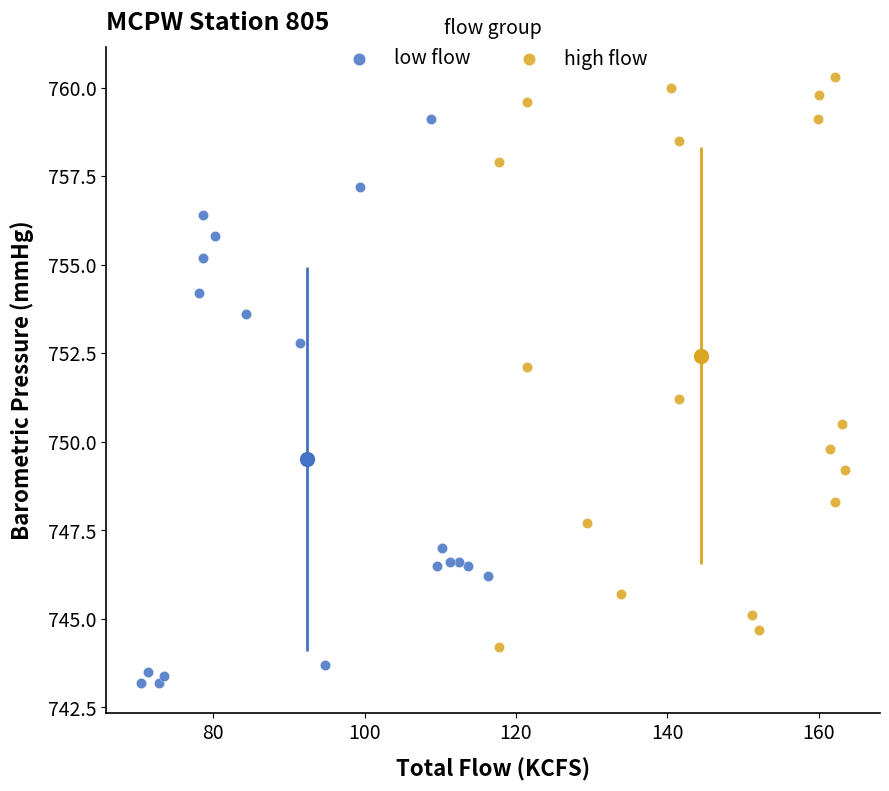

Which series contains the lowest Y value?

low flow